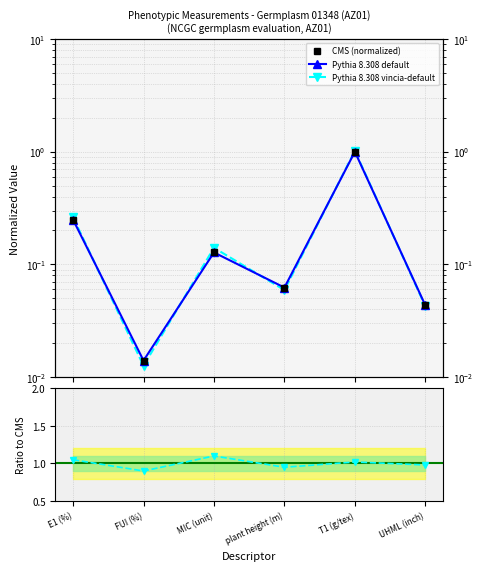

Does the chart display data point markers on the line(s)?

Yes